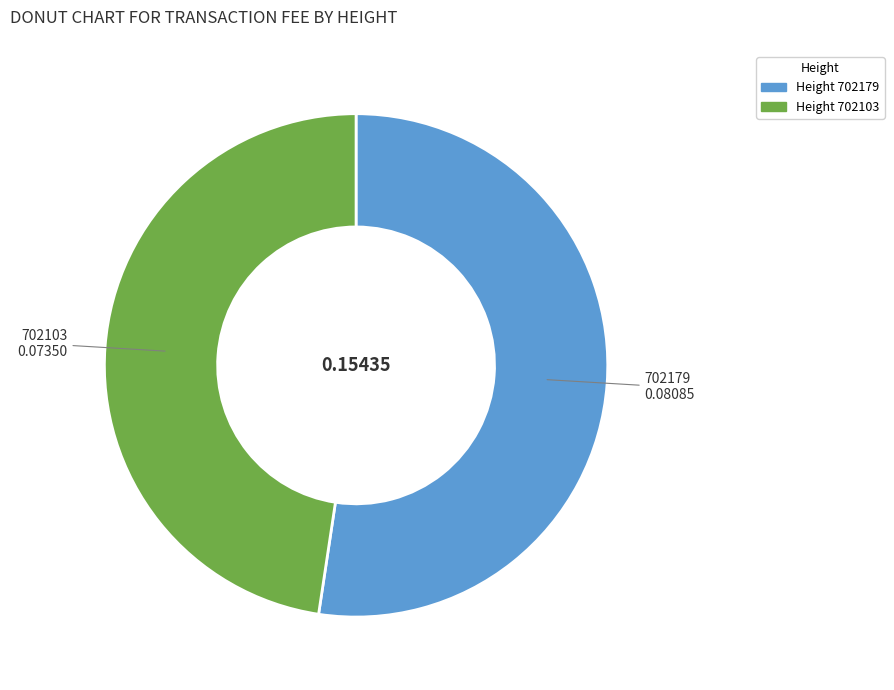

Is there any slice that represents more than half of the pie?

Yes